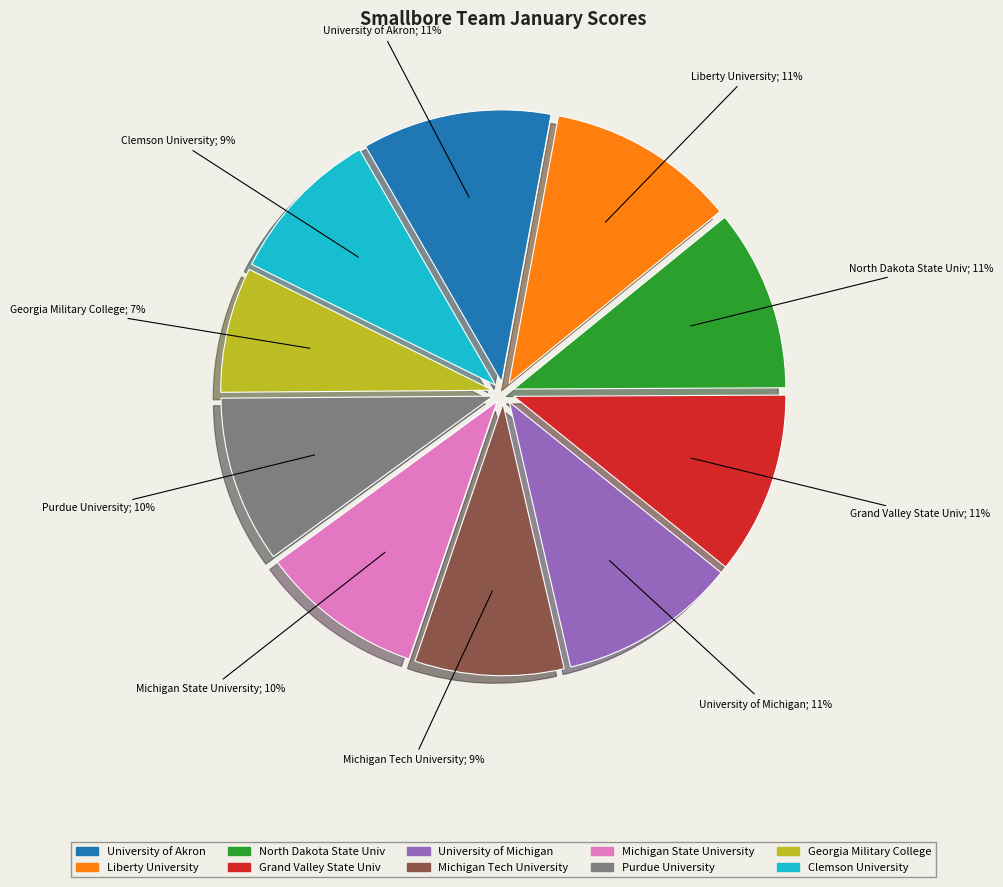

Is there any slice that represents more than half of the pie?

No